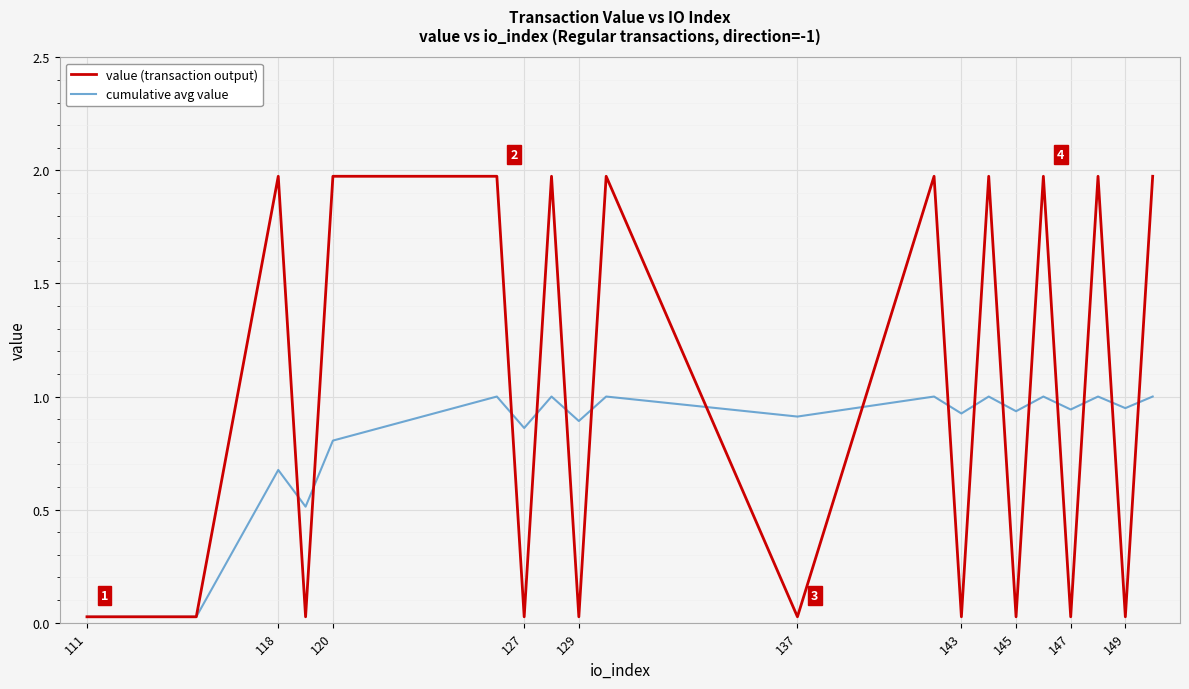

List the series in order of their peak value, lowest first.

cumulative avg value, value (transaction output)